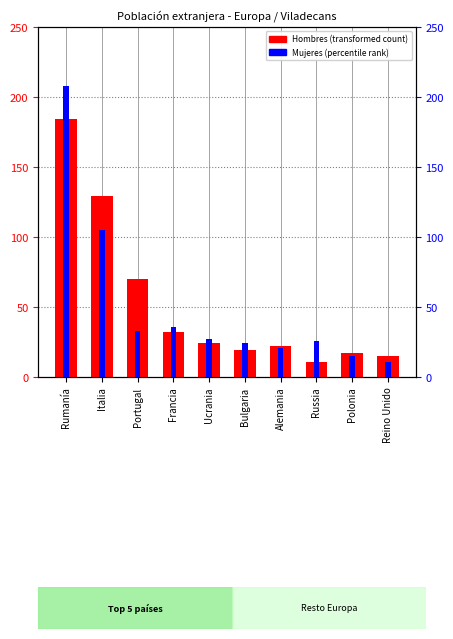

What is the label of the 7th bar from the right?

Francia